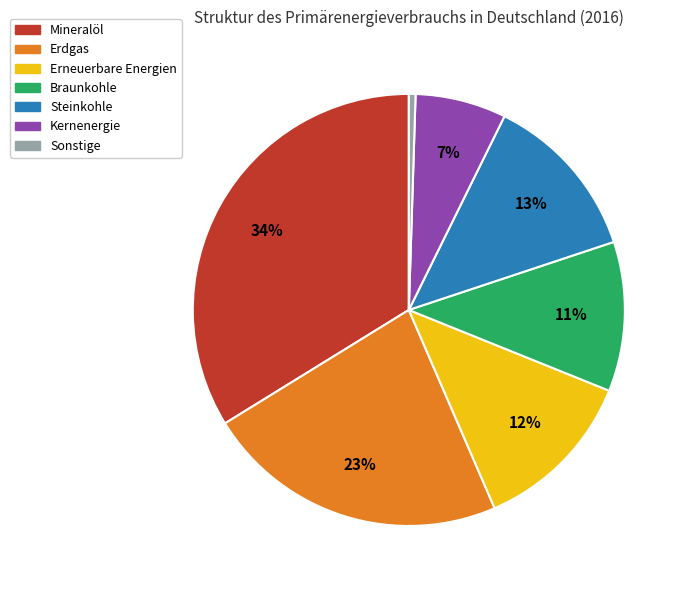

Between Braunkohle and Mineralöl, which is larger?

Mineralöl